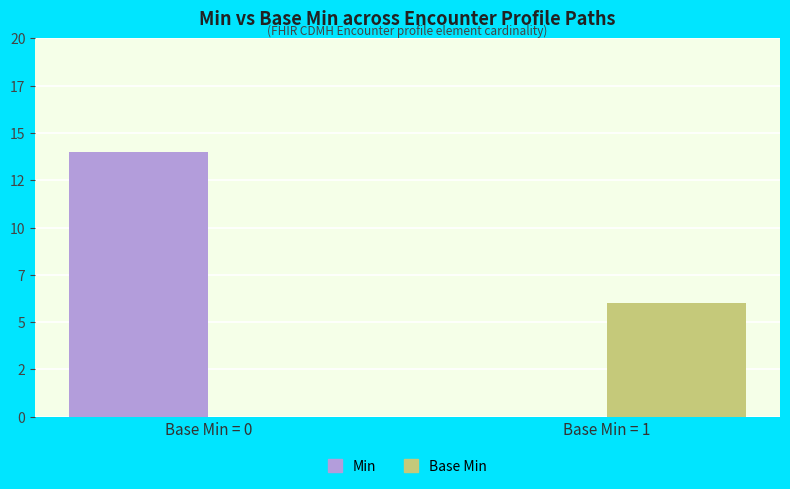

What are all the series names shown in the legend?

Min, Base Min